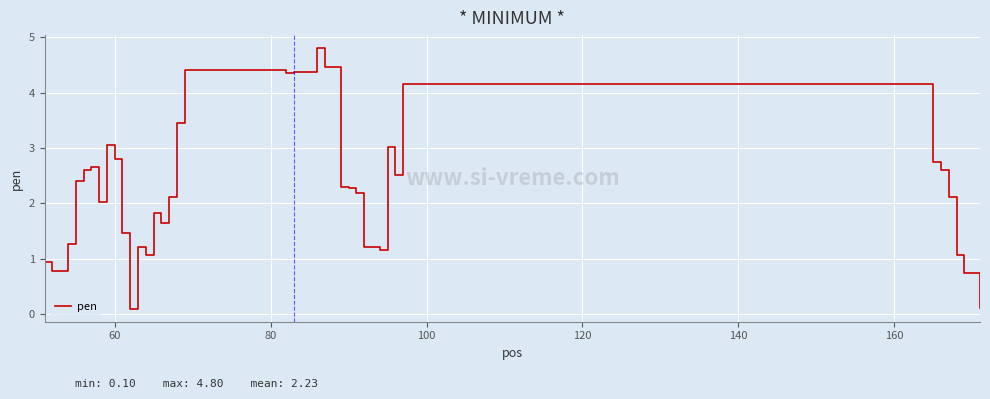

What is the difference between the maximum and minimum values?

4.7